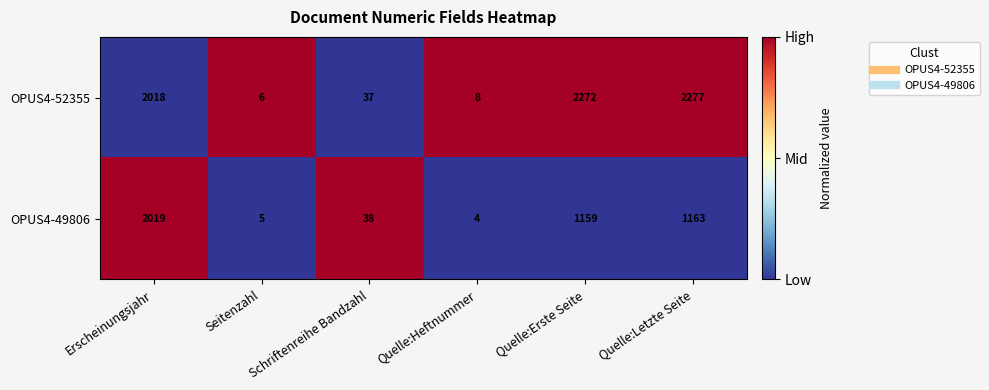

The OPUS4-49806 series shows 761 at Erscheinungsjahr. True or false?

False